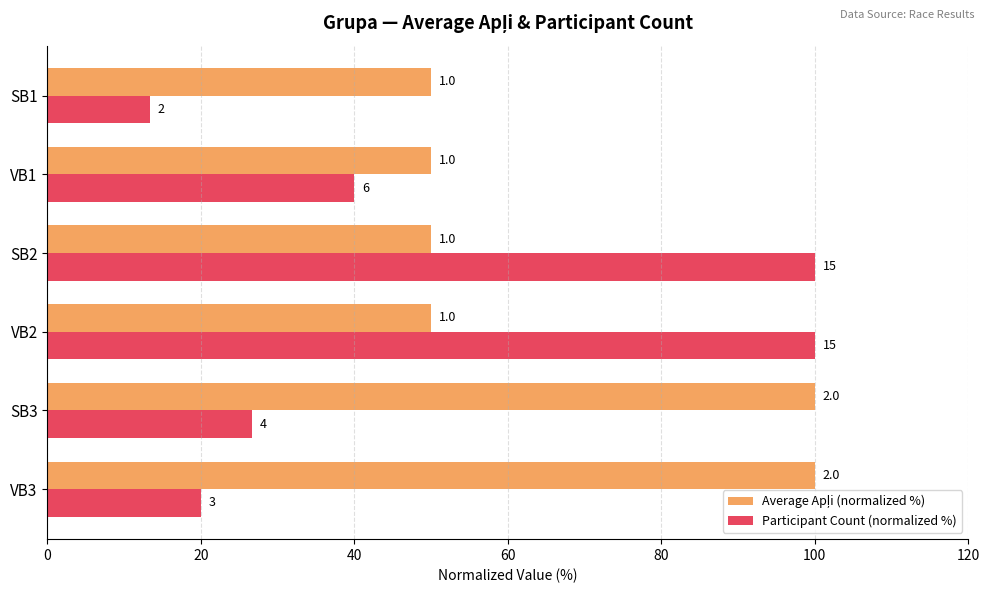

Count the Average Apļi (normalized %) values in the range 50 to 100.

6